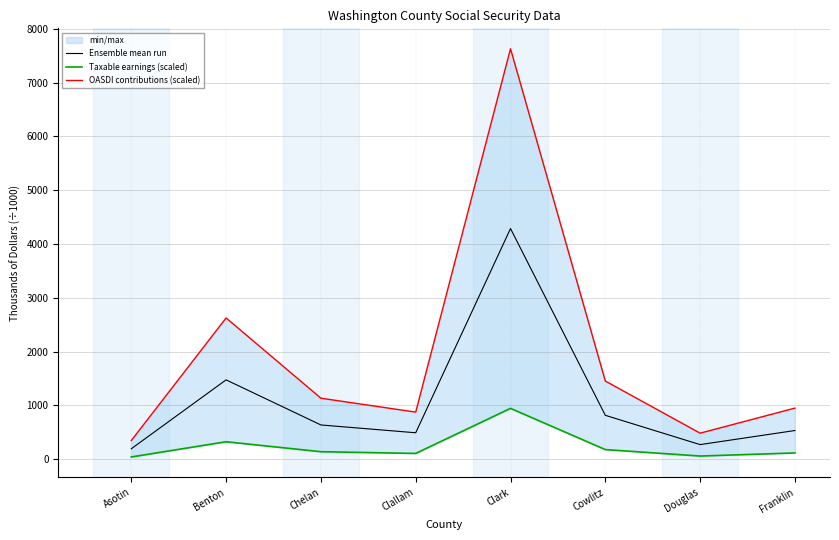

The Taxable earnings (scaled) series shows 258.9 at Clark. True or false?

False